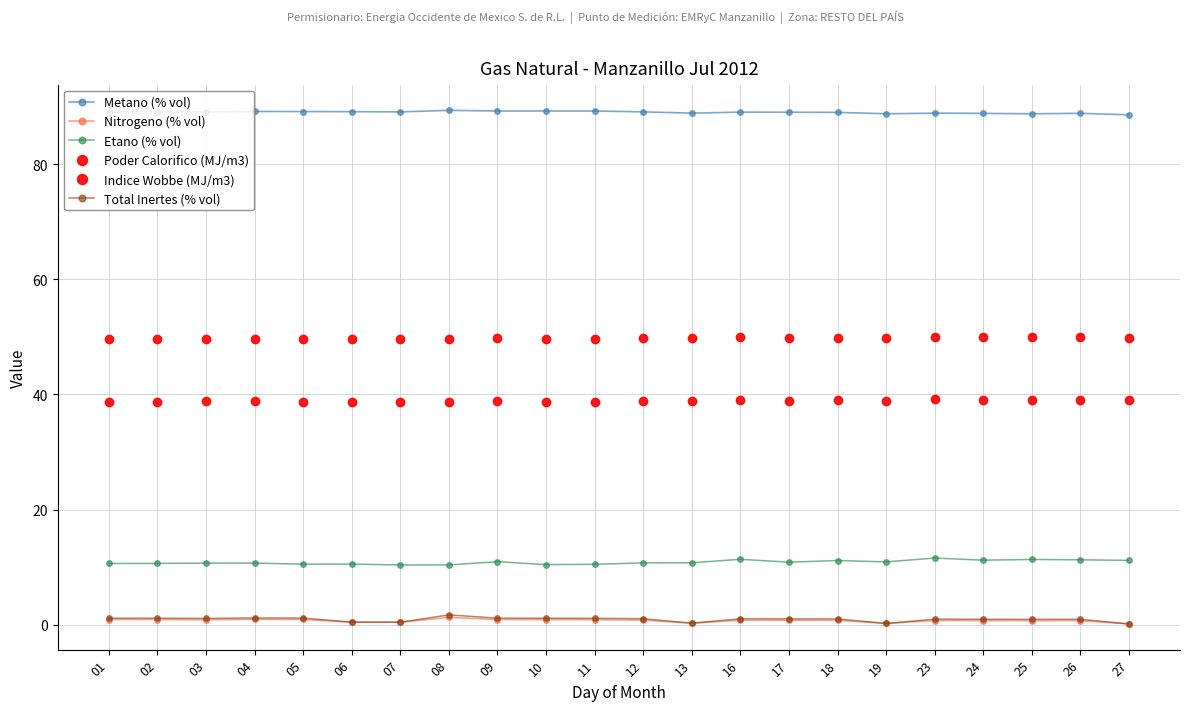

What is the difference between the maximum and minimum values in the Indice Wobbe (MJ/m3) series?

0.4